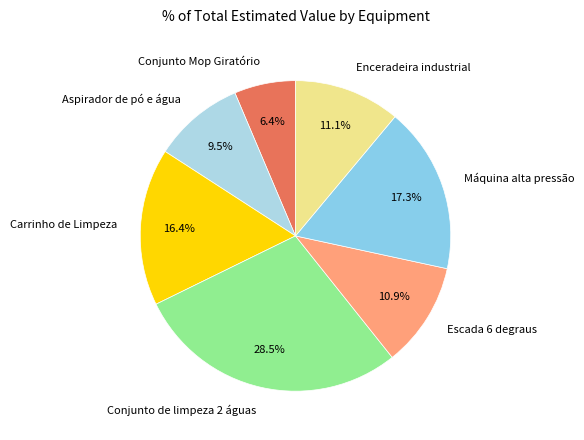

To the nearest percent, what is the difference between the Conjunto Mop Giratório and Enceradeira industrial slice percentages?

5%